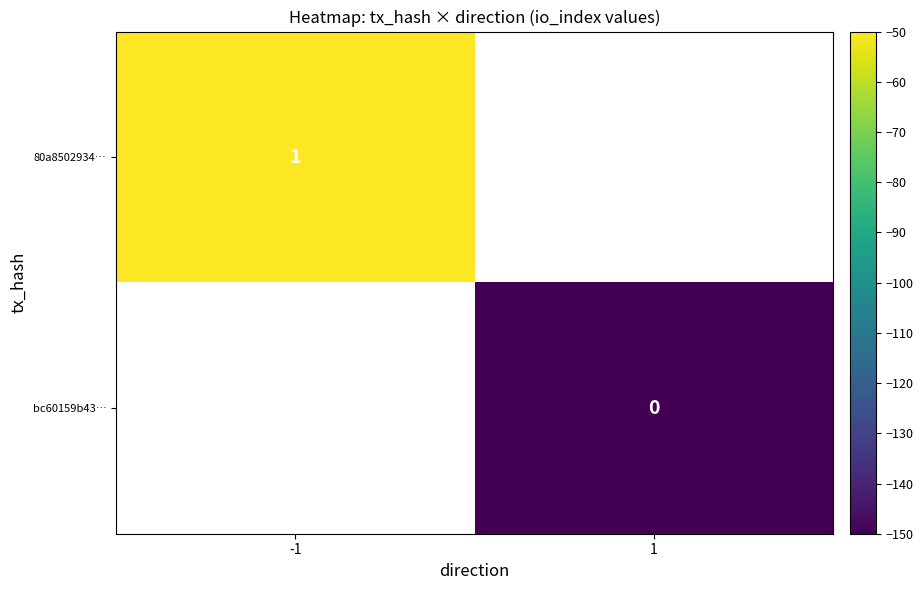

Between 1 and -1, which is larger?

-1